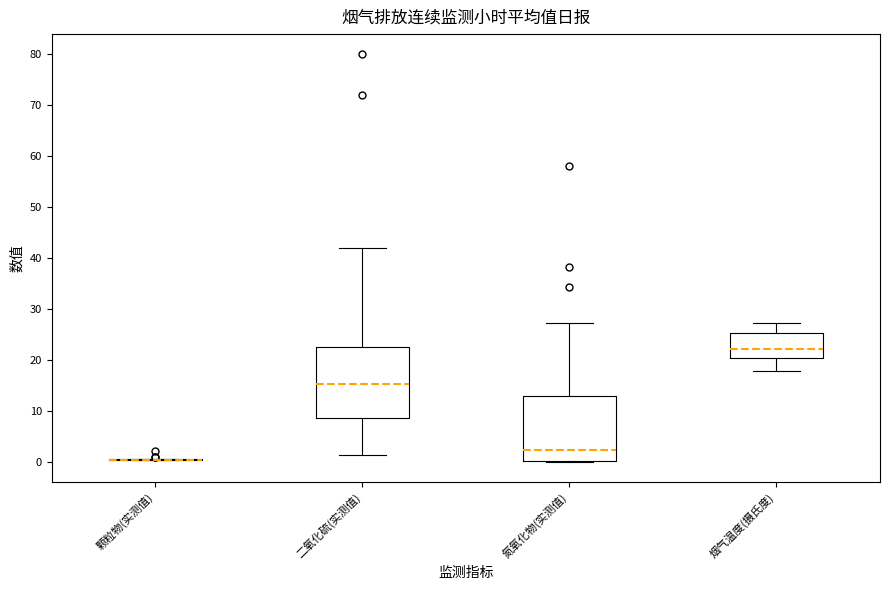

Where does the median line of the box for 氮氧化物(实测值) sit on the y-axis? The values are not printed on the chart, so give them approximately, as read against the axis.

2